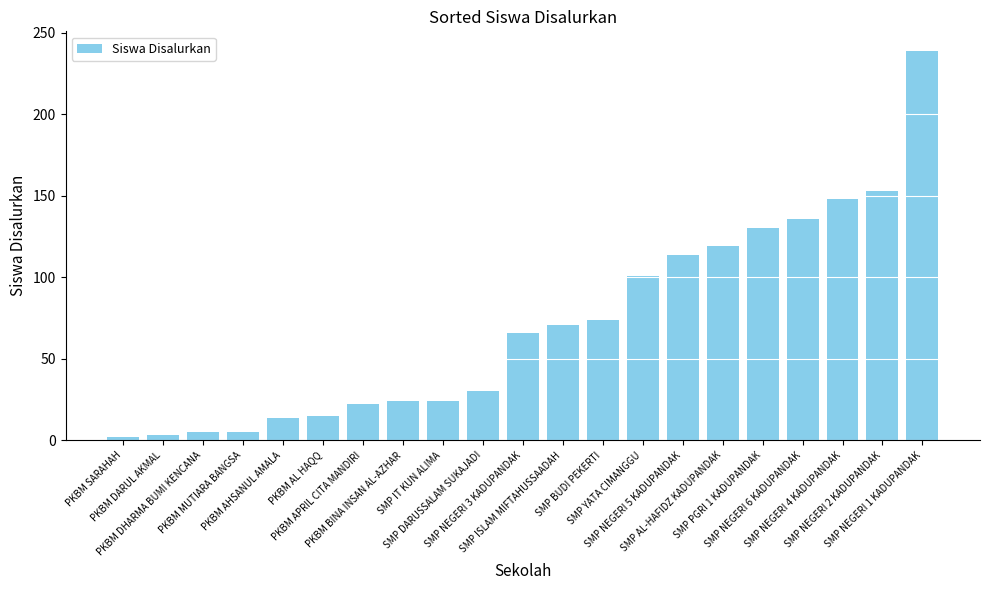

What is the value of the 17th bar from the left?

130